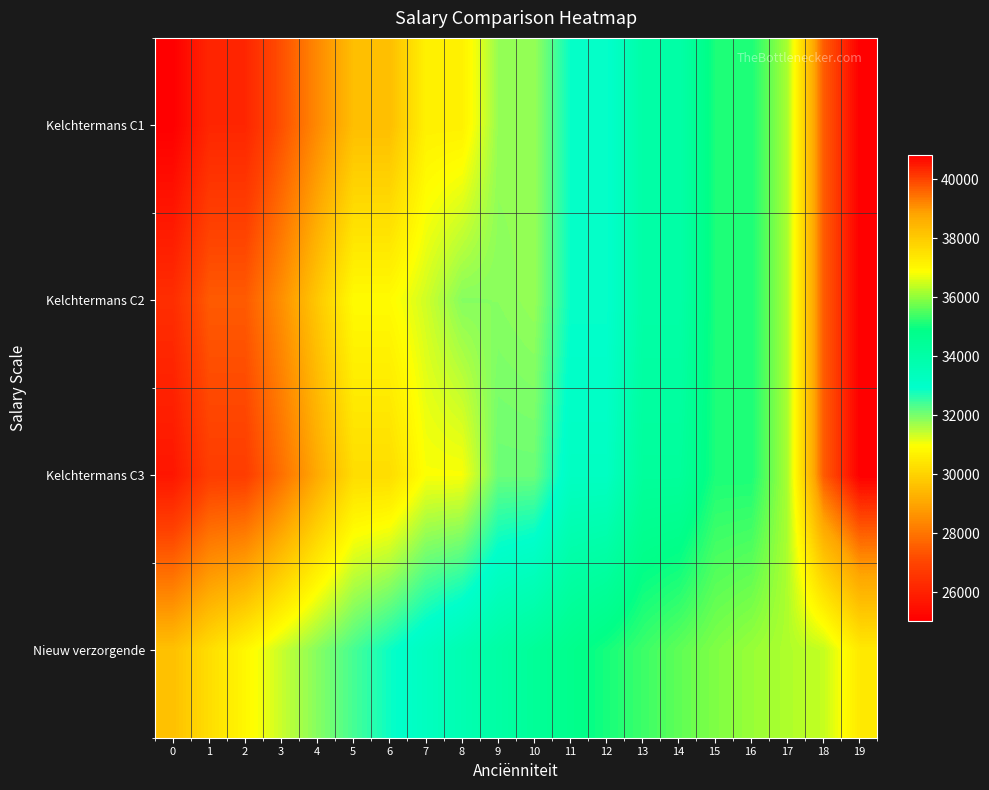

How many data points does each series have?

20